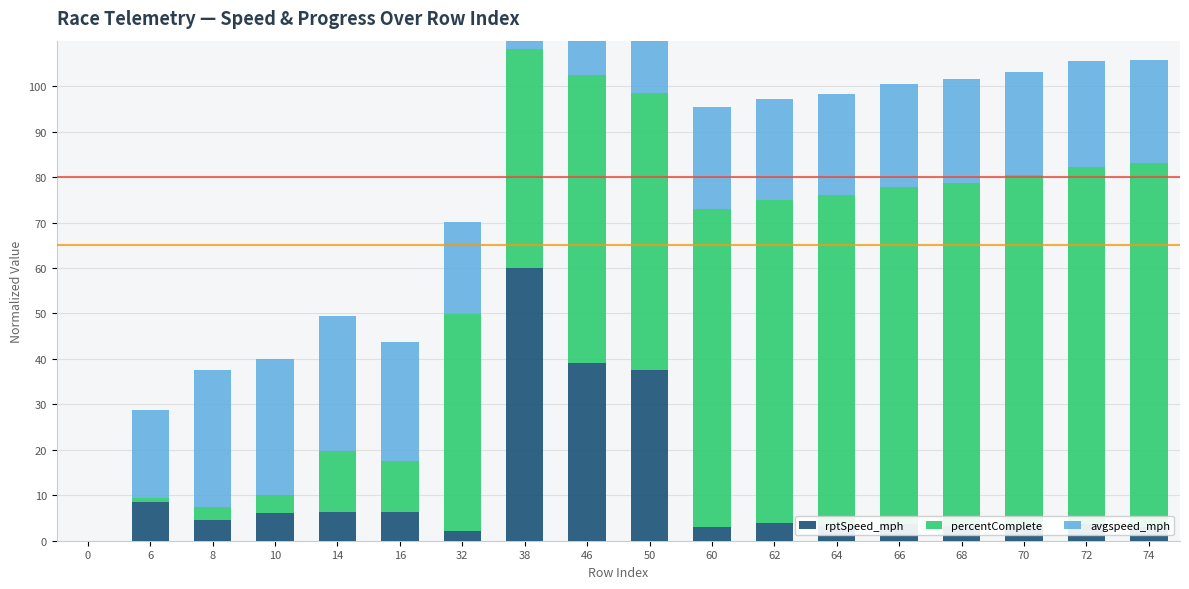

What is the difference between the highest and lowest values at 6?

18.6